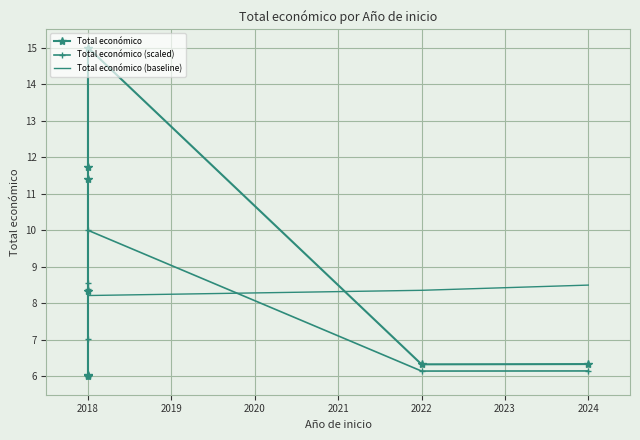

What value does the Total económico series have at 2018?

8.3